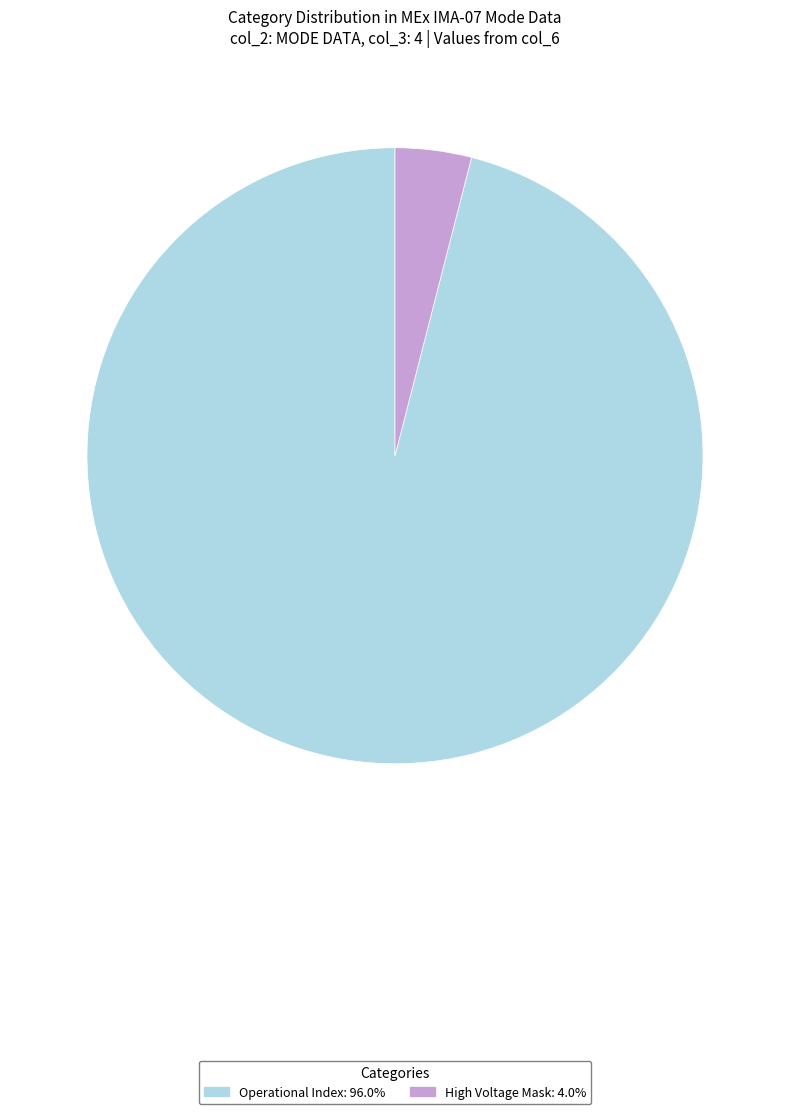

What is the ratio of the value at Operational Index: 96.0% to the value at High Voltage Mask: 4.0%?

24.0